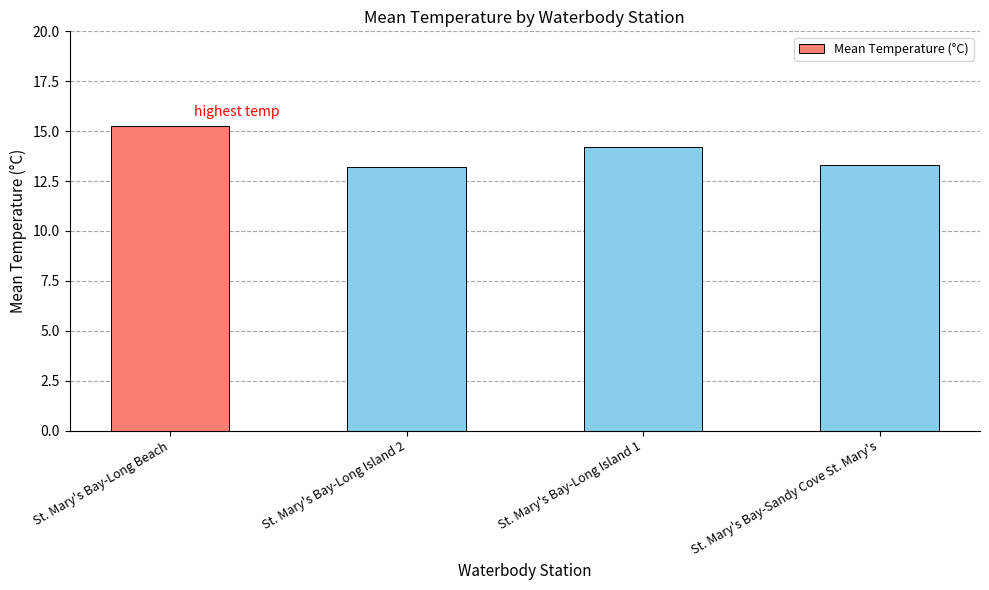

What position from the right is St. Mary's Bay-Sandy Cove St. Mary's?

1